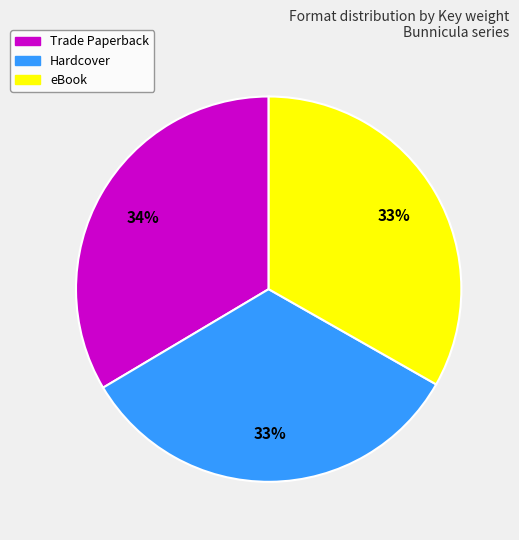

Does any single category account for the majority?

No